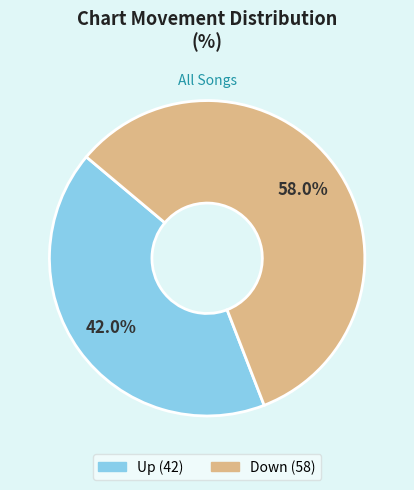

Does any single category account for the majority?

Yes